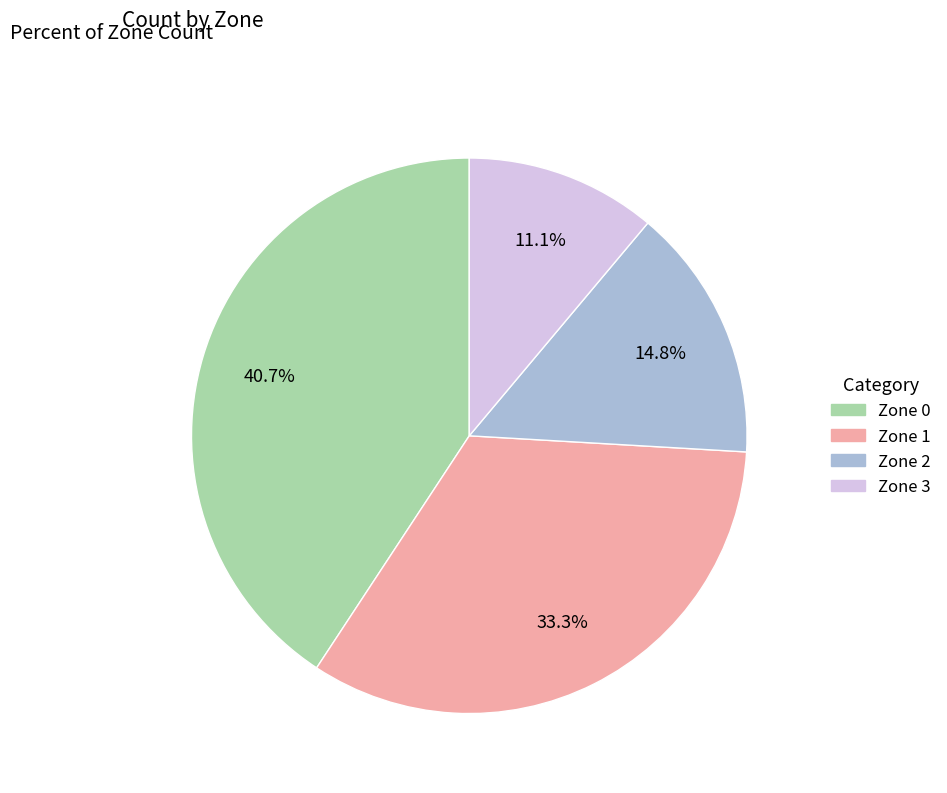

Does Zone 3 account for over 50% of the chart?

No